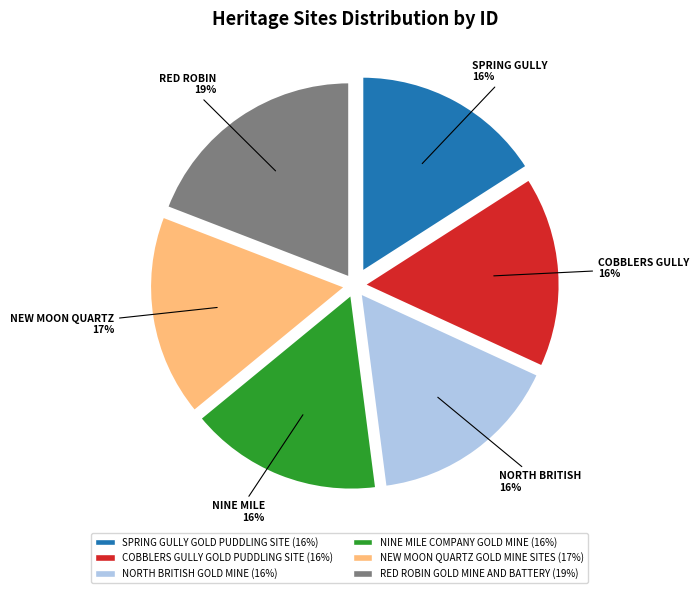

What percentage is the COBBLERS GULLY GOLD PUDDLING SITE slice, to the nearest percent?

16%